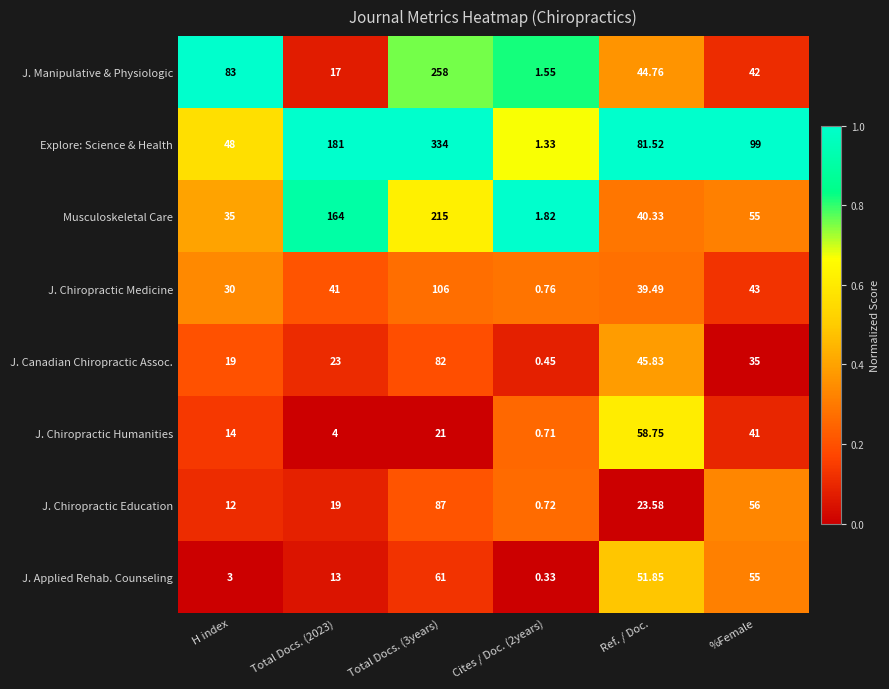

Which series has the largest total across all categories?

Explore: Science & Health